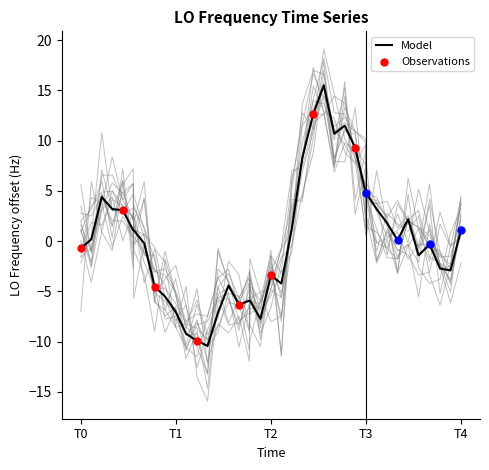

What is the highest value of the Model series?

15.5